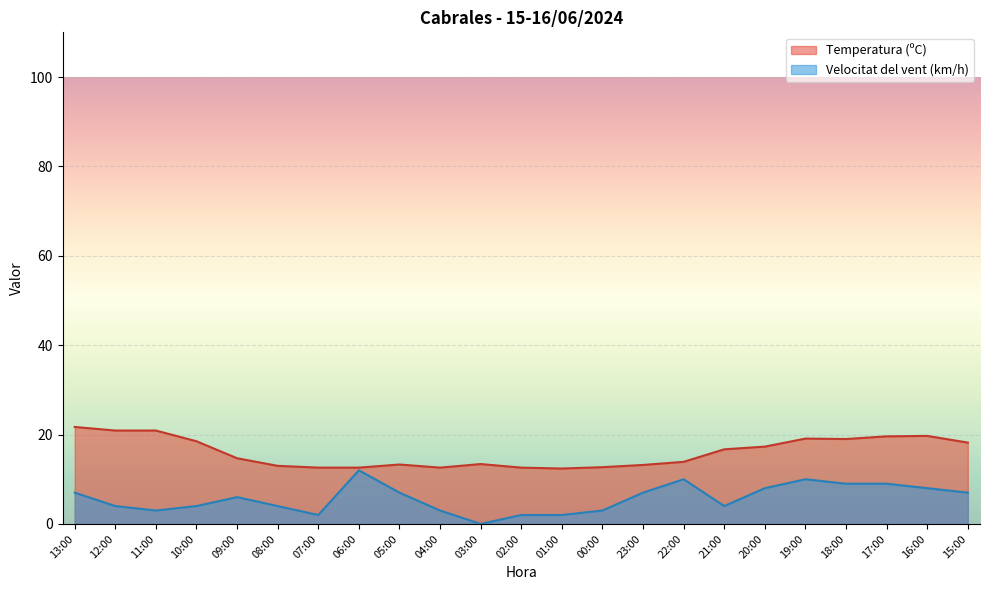

What are all the series names shown in the legend?

Temperatura (ºC), Velocitat del vent (km/h)